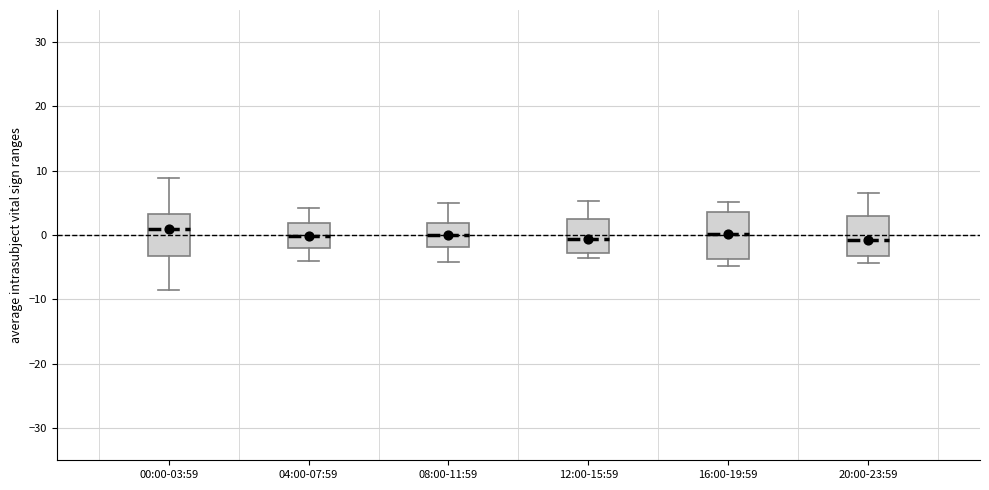

Reading left to right, transcribe this box plot: for each box, give where its median line is, the range the box spans, and where its two whiskers end, as read against the y-axis. The values are not printed on the chart, so give them approximately, as read against the axis.

00:00-03:59: median 1, box -3 to 3, whiskers -8 to 9
04:00-07:59: median 0, box -2 to 2, whiskers -4 to 4
08:00-11:59: median 0, box -2 to 2, whiskers -4 to 5
12:00-15:59: median -1, box -3 to 3, whiskers -4 to 5
16:00-19:59: median 0, box -4 to 4, whiskers -5 to 5
20:00-23:59: median -1, box -3 to 3, whiskers -4 to 7